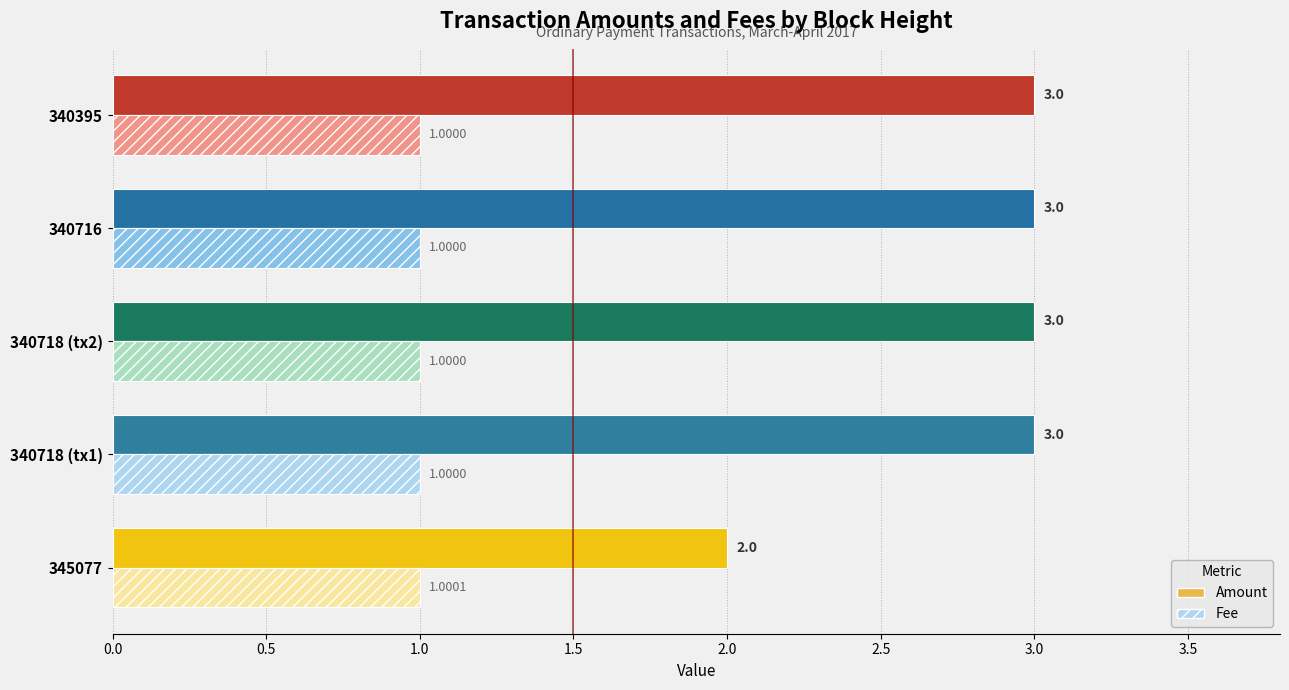

The Fee series shows 1.5 at 340718. True or false?

False